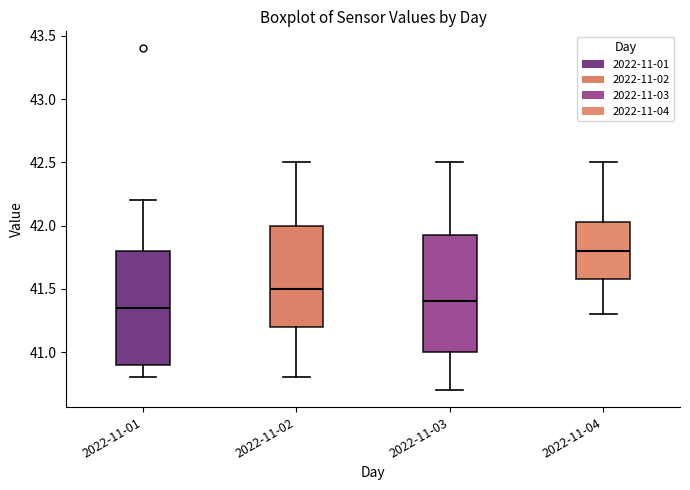

Which box's median line is the lowest?

2022-11-01